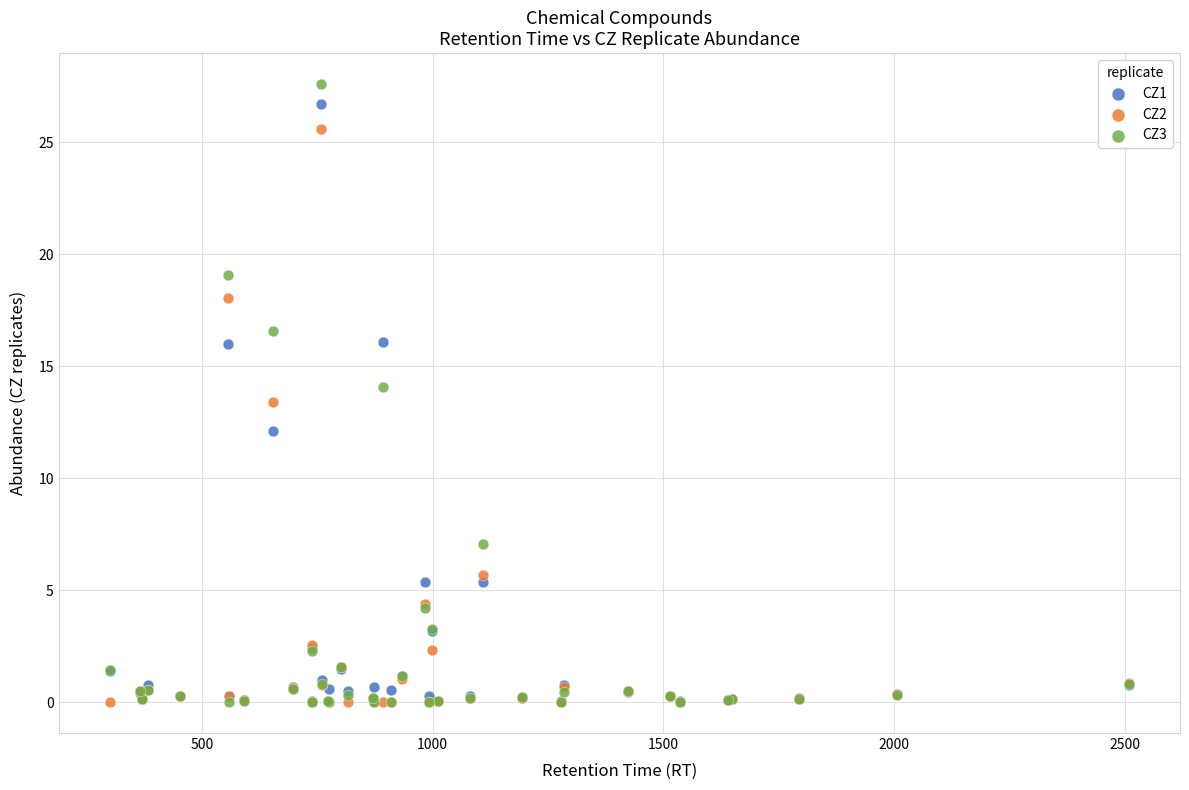

What are all the series names shown in the legend?

CZ1, CZ2, CZ3